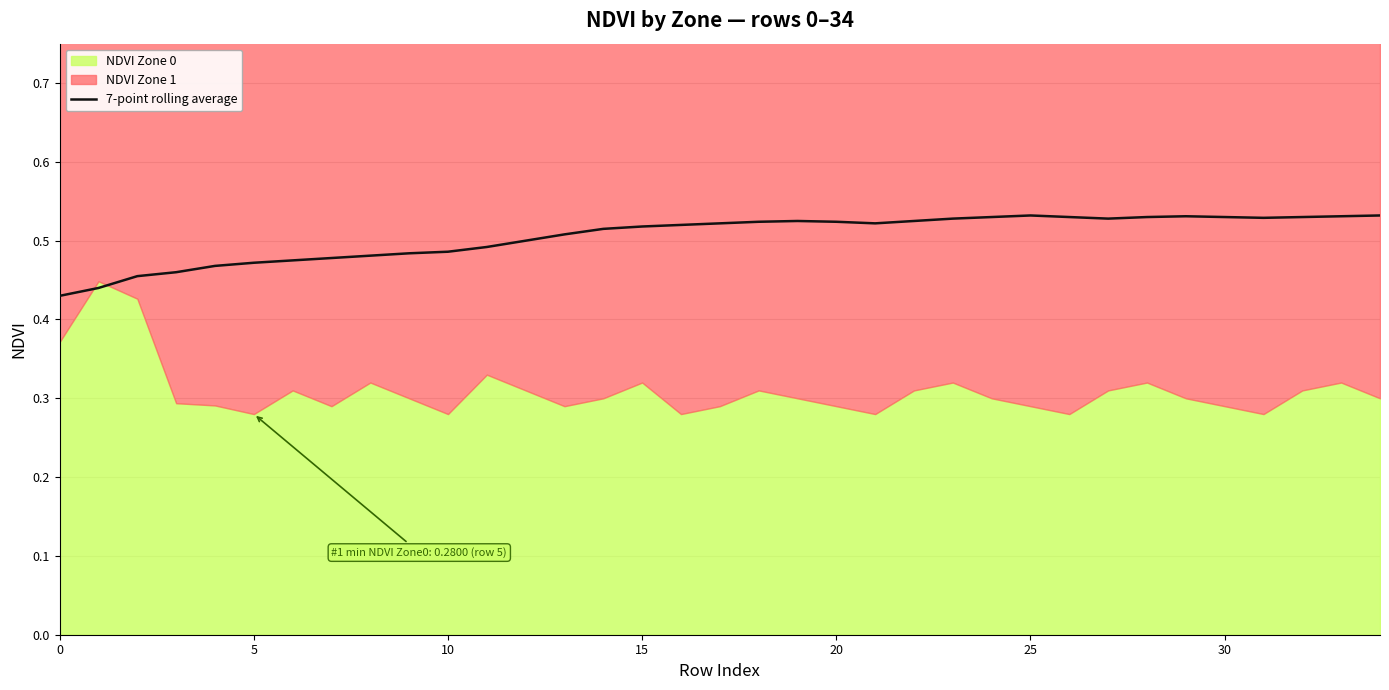

What is the greatest value displayed?

0.5